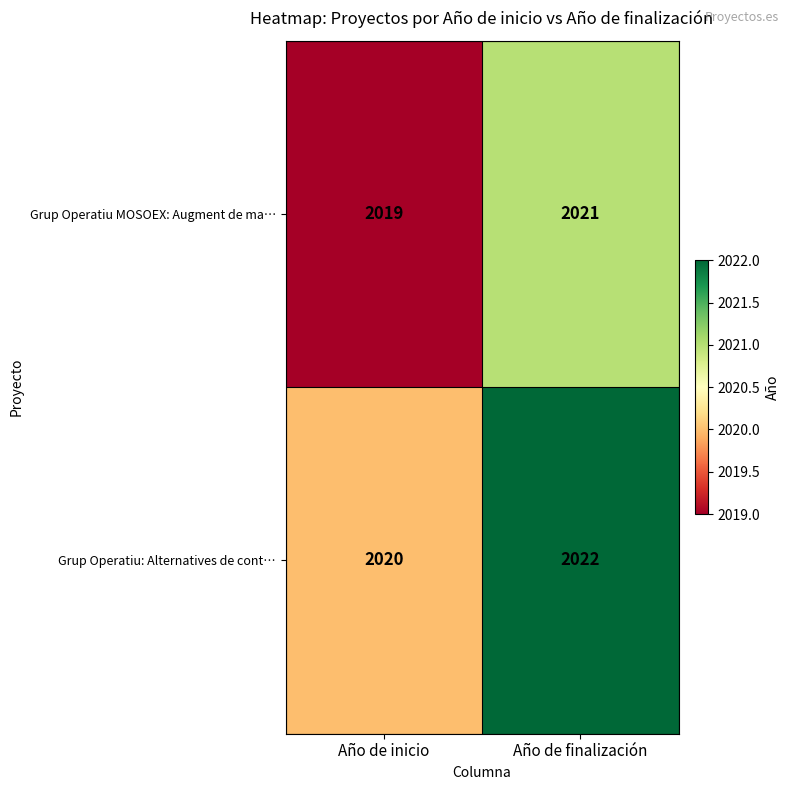

What is the sum of all Grup Operatiu MOSOEX: Augment de ma… values?

4040